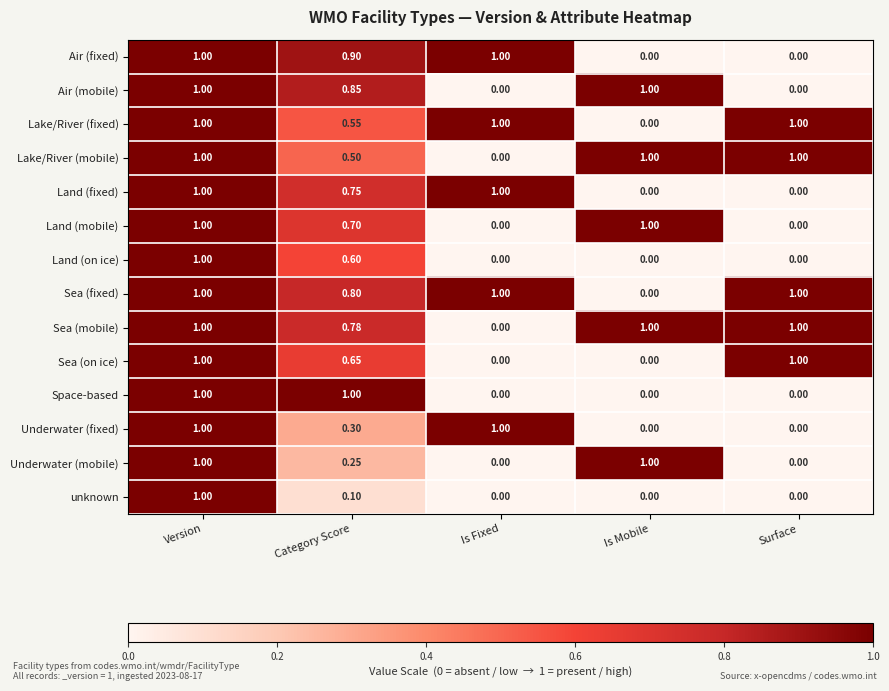

At how many categories does at least one series exceed 0?

5